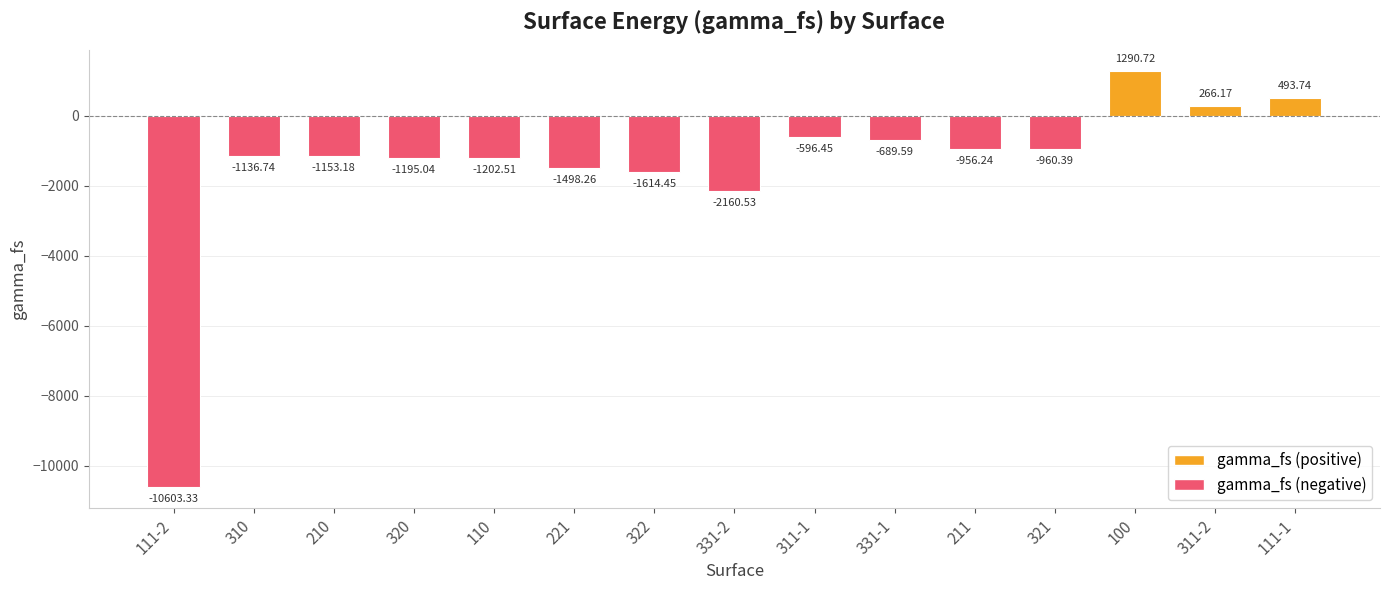

What is the sum of all values?

-21716.1